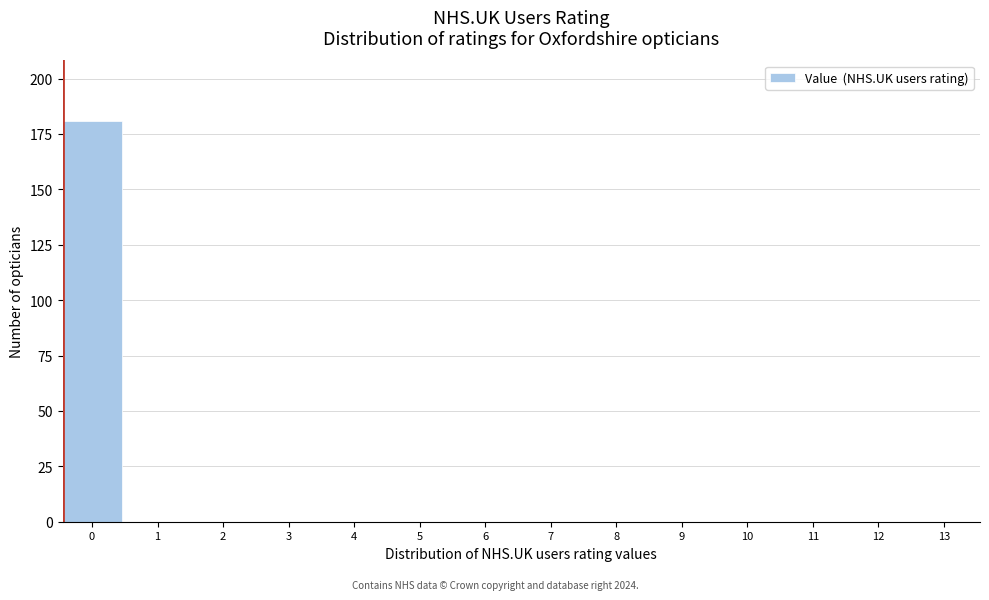

Reading left to right, what are all the values shown in this chart?

0=181	1=0	2=0	3=0	4=0	5=0	6=0	7=0	8=0	9=0	10=0	11=0	12=0	13=0